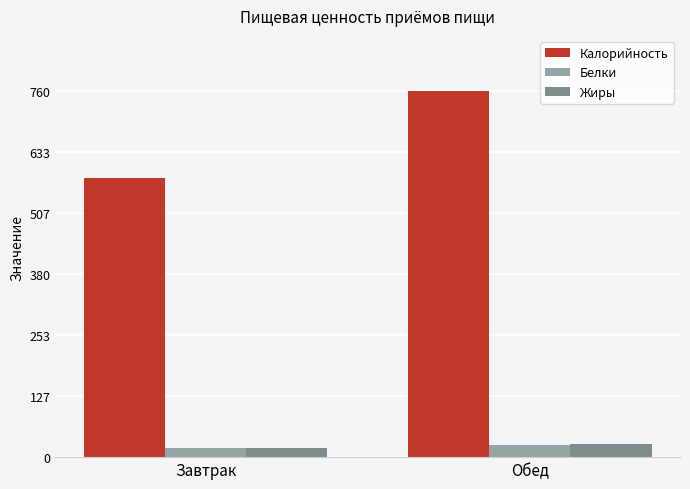

Is the value of Белки at Завтрак greater than the value of Жиры at Обед?

No